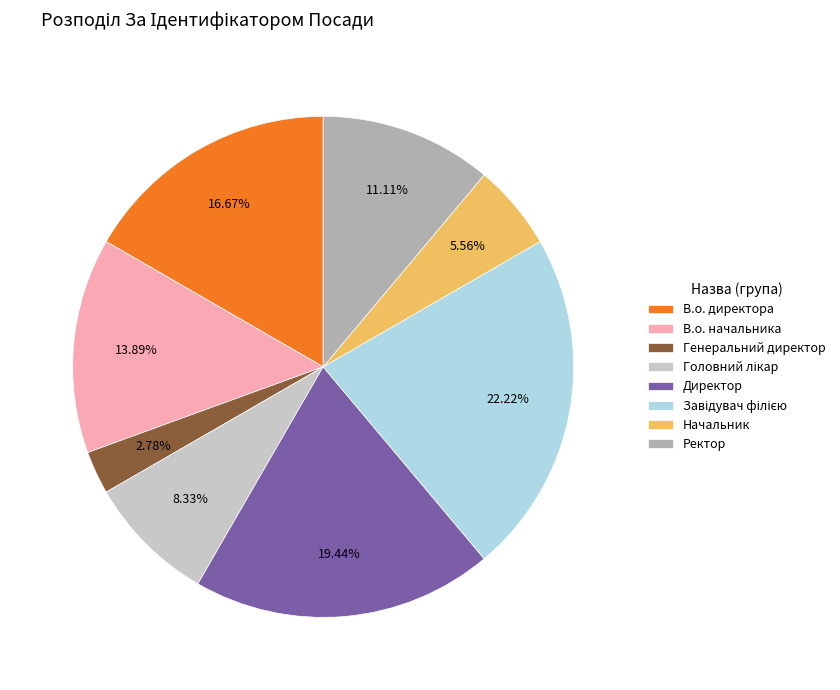

How many segments does this pie chart have?

8